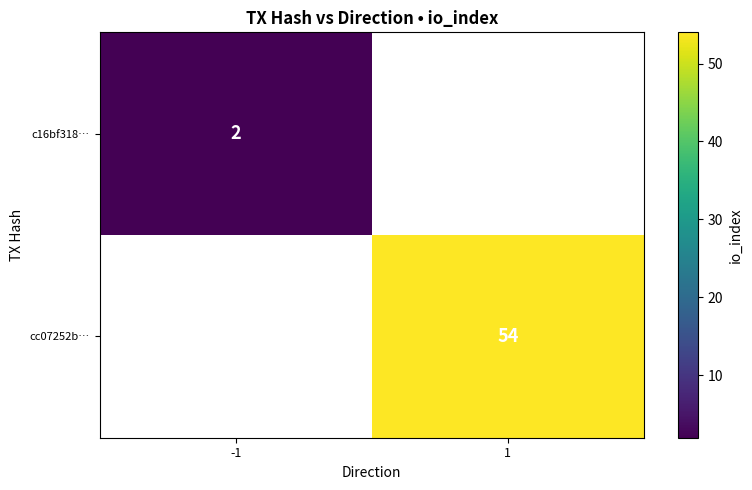

At how many categories does at least one series exceed 7?

1